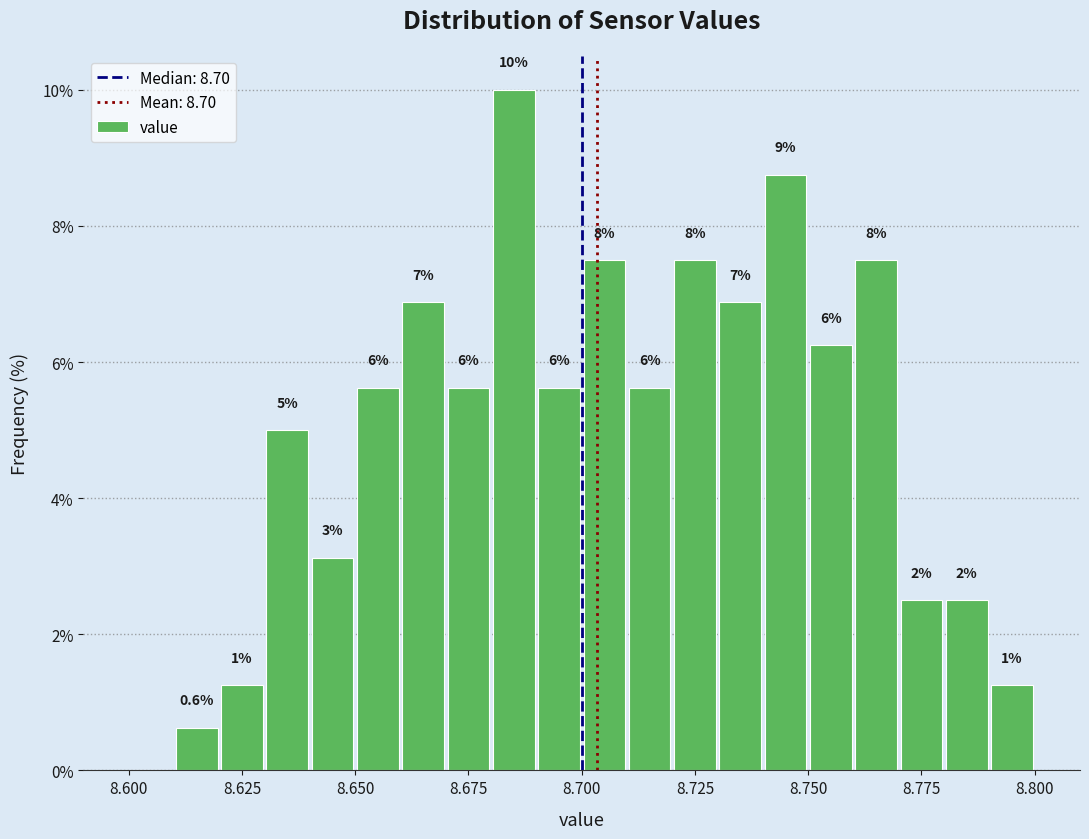

Around what value on the x-axis is the tallest bar? Give the approximate position of its centre, as read against the axis.

8.685